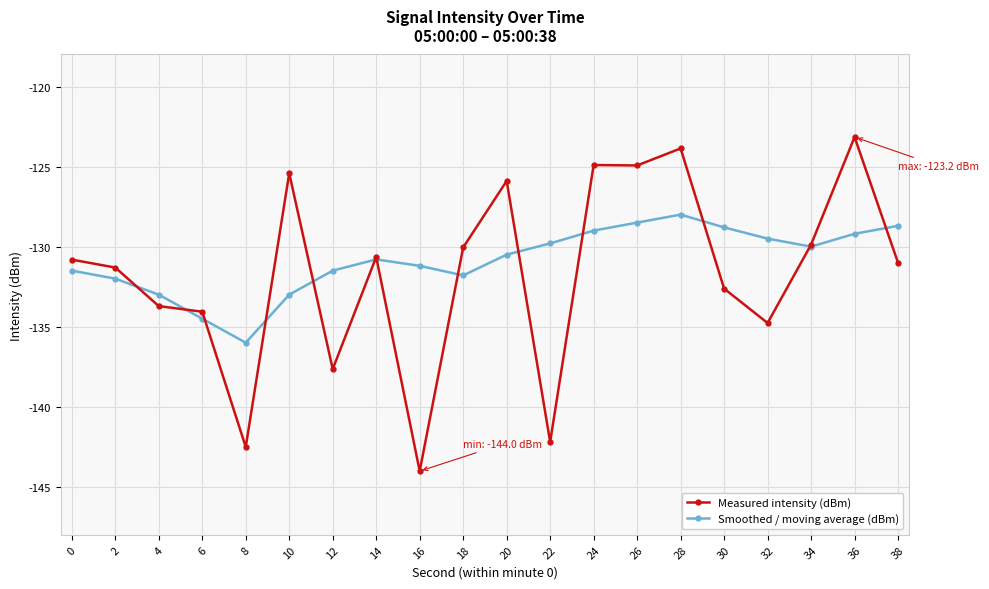

Where is Measured intensity (dBm) nearest to the value -133?

30